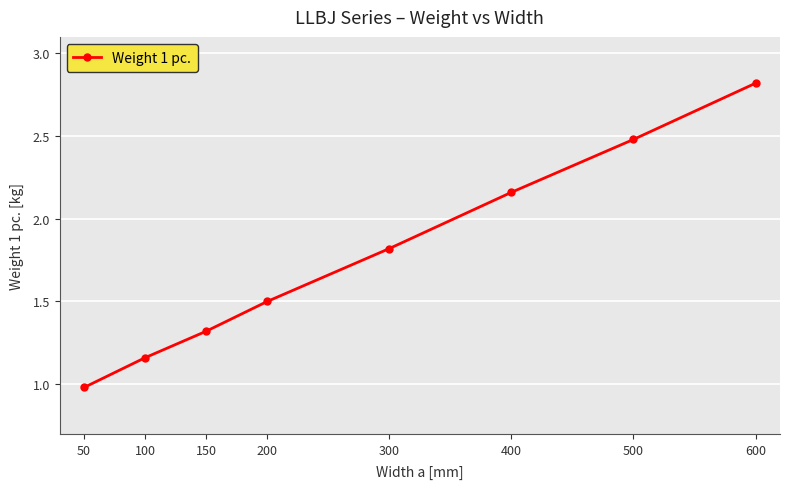

True or false: there are more than 1 points higher than both neighbors.

False